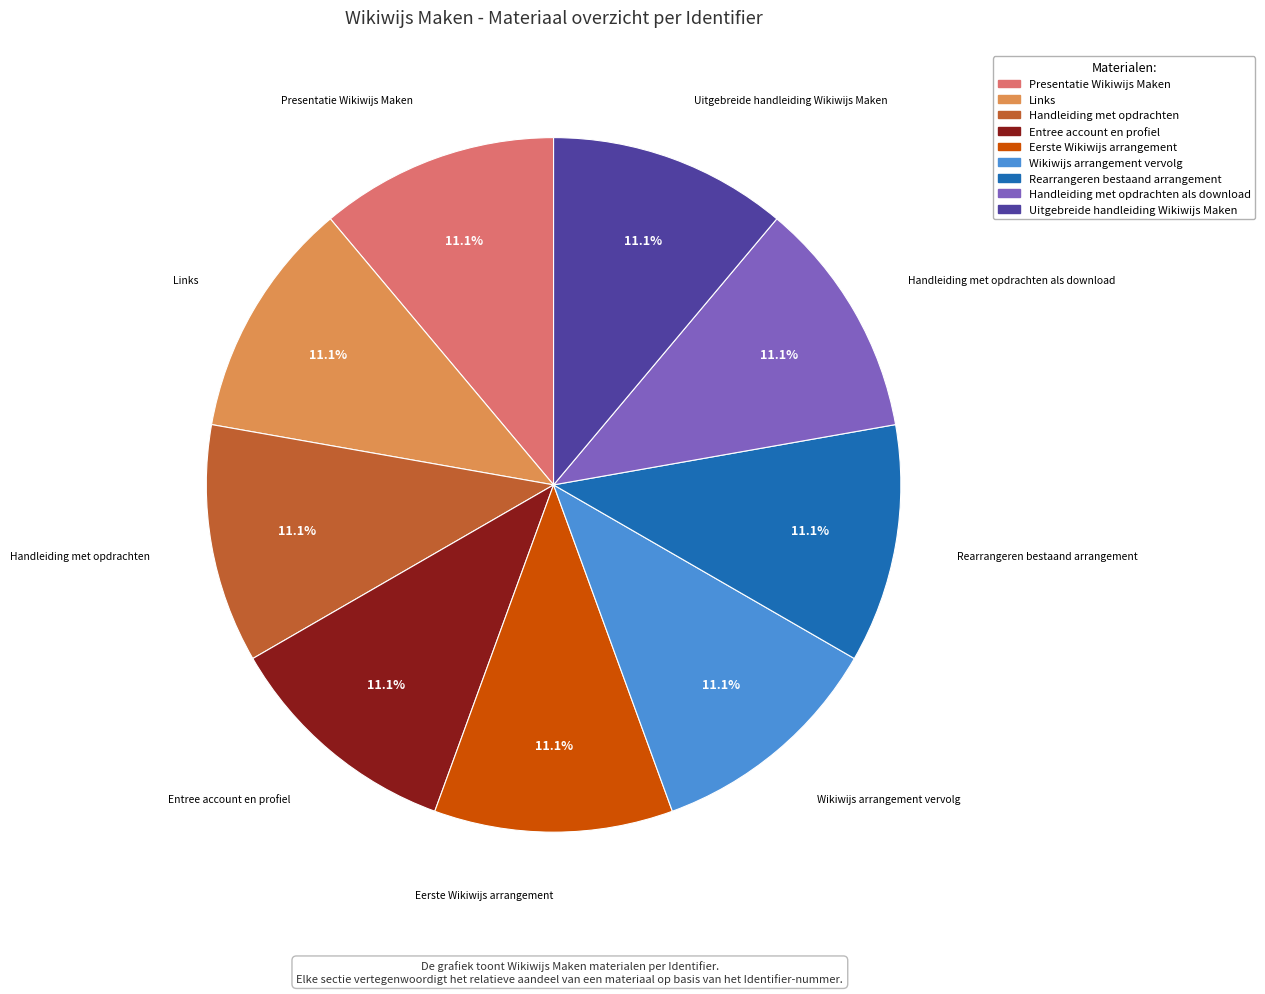

Count the number of slices in the pie.

9